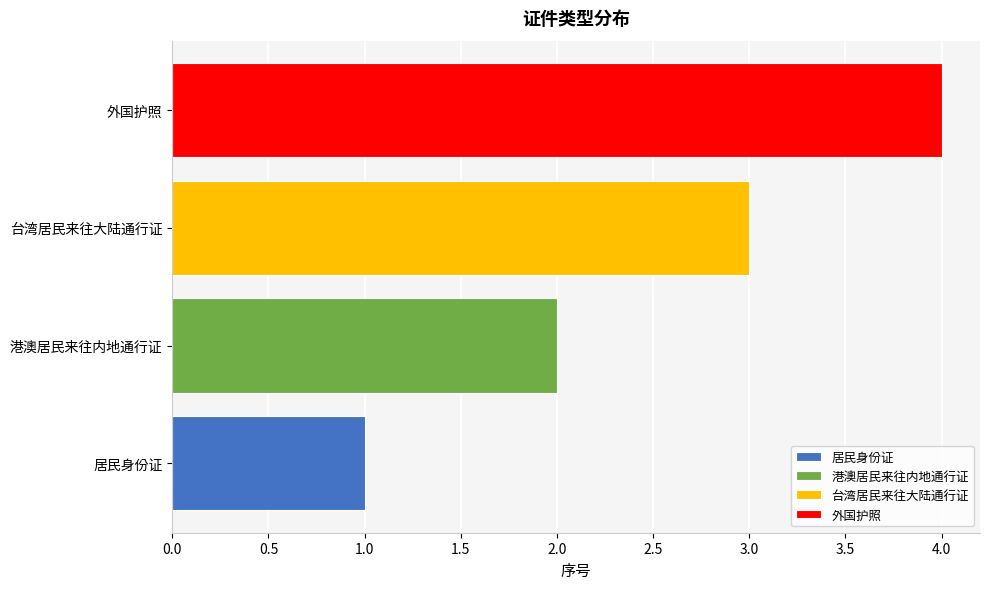

What is the sum of all values?

10